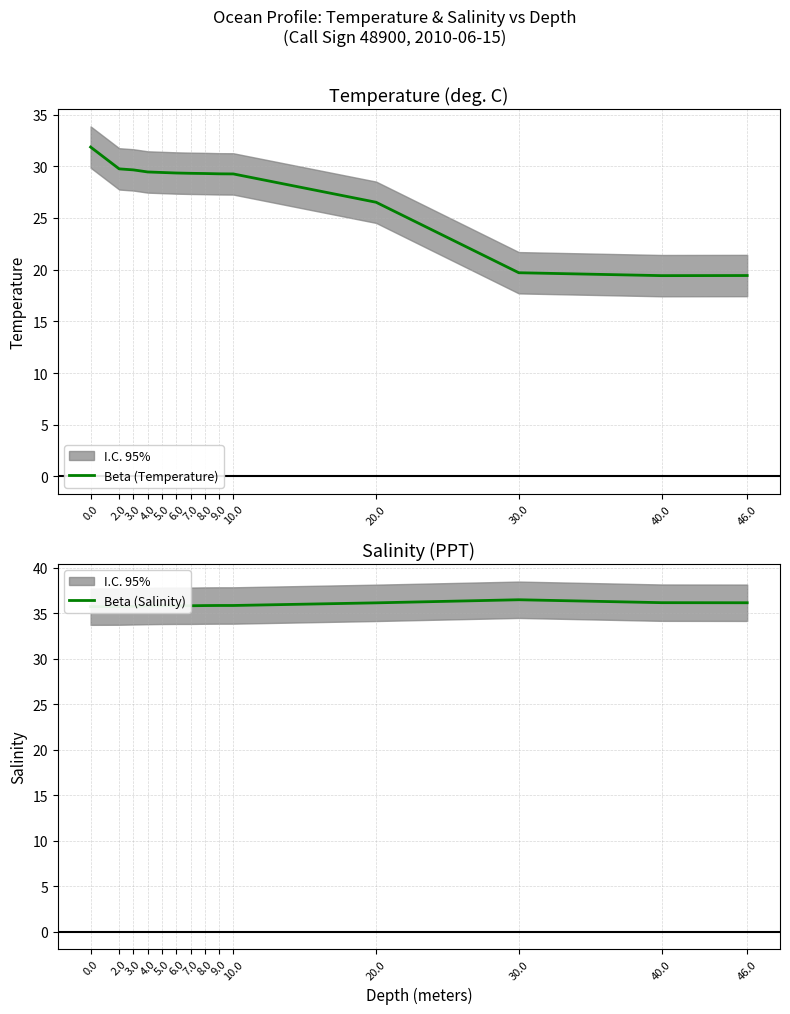

What is the label of the 8th point from the left?

8.0